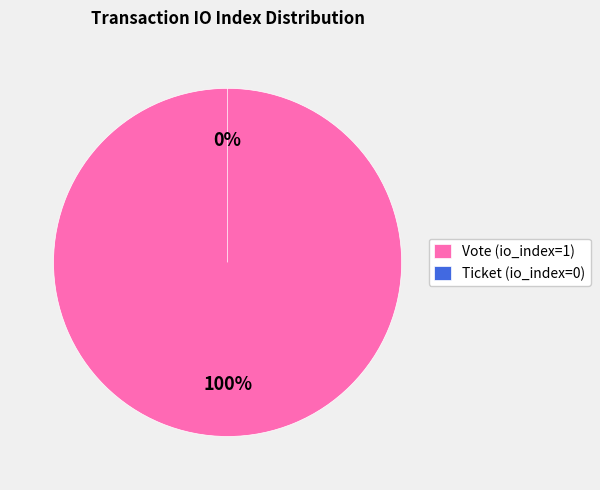

Which category accounts for the majority?

Vote (io_index=1)